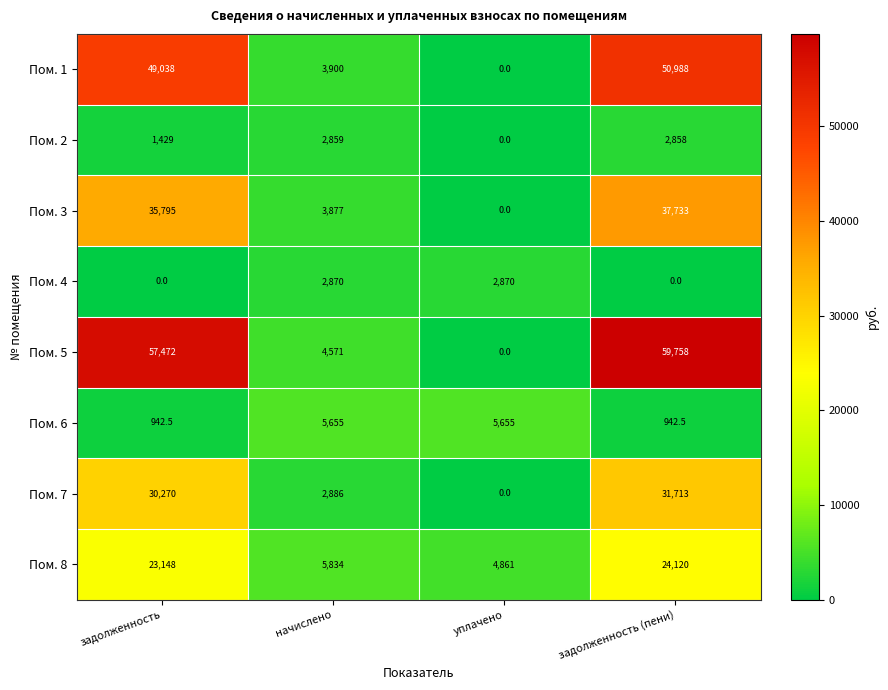

Count the number of data series in this chart.

8